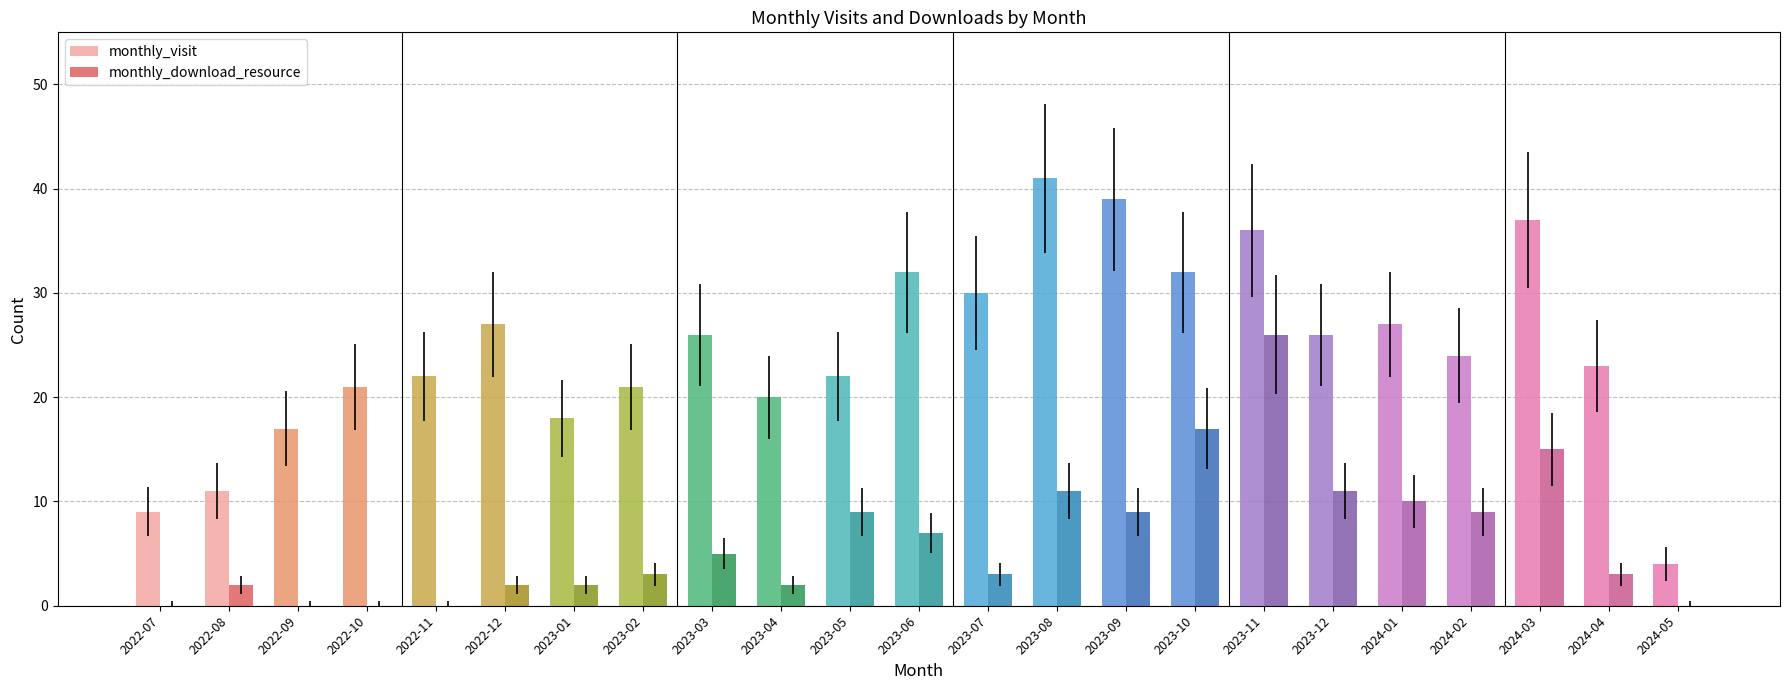

How many values in the monthly_download_resource series are below 3?

9